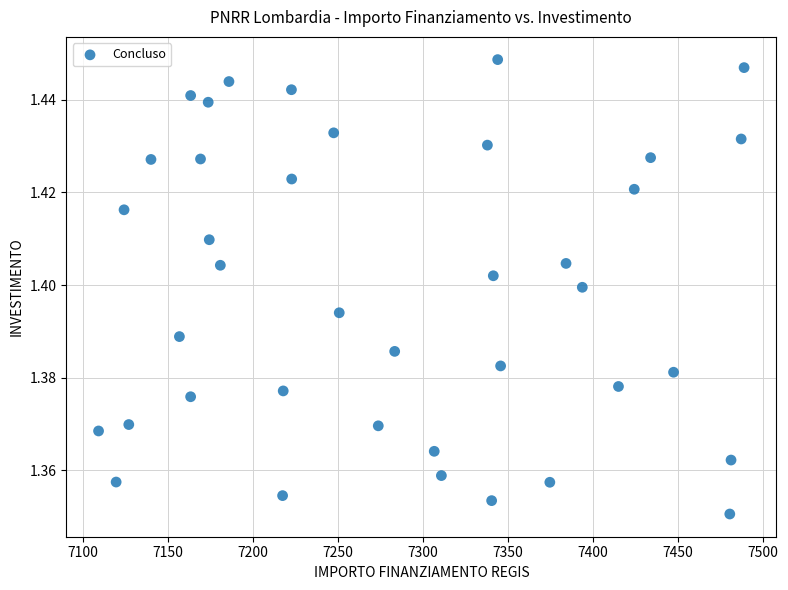

What is the range of X values (max minus min)?

379.7